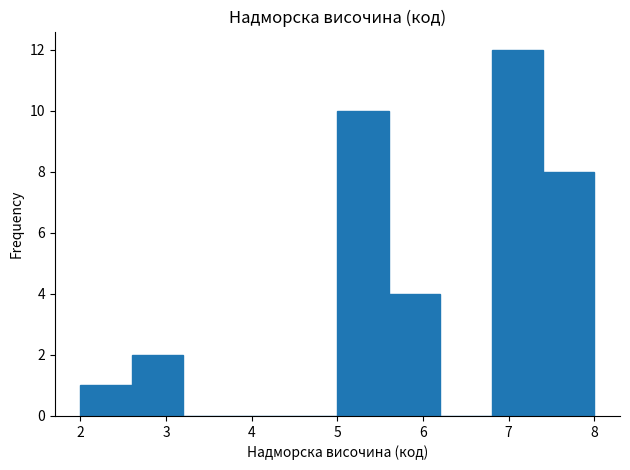

Over which range of the x-axis is the bar tallest?

6.8 to 7.4